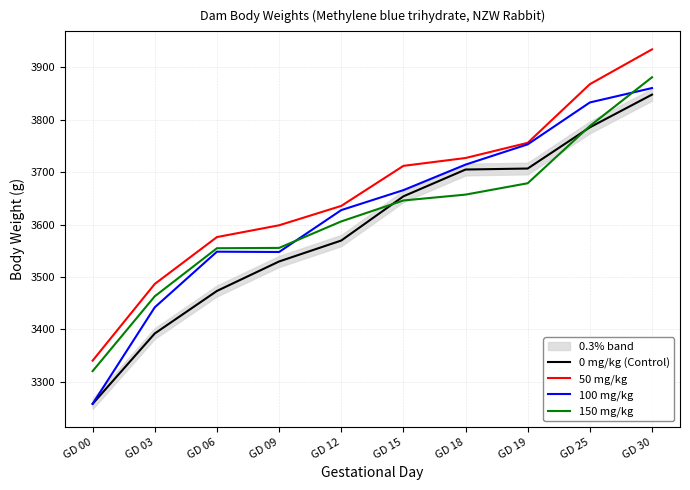

What is the difference between the 150 mg/kg values at GD 30 and GD 09?

325.9